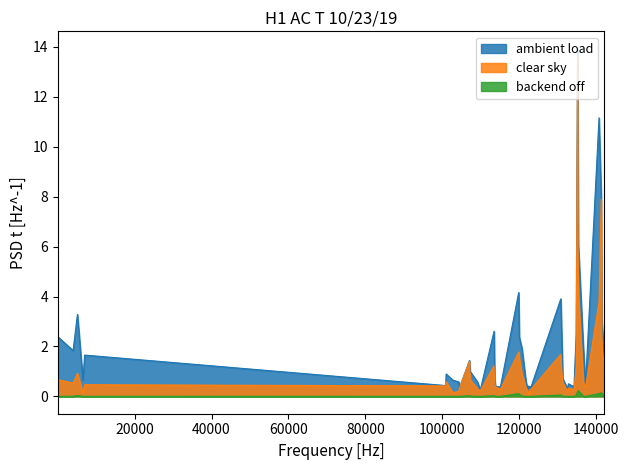

At 120041, list the series in order from largest to smallest.

ambient load, clear sky, backend off